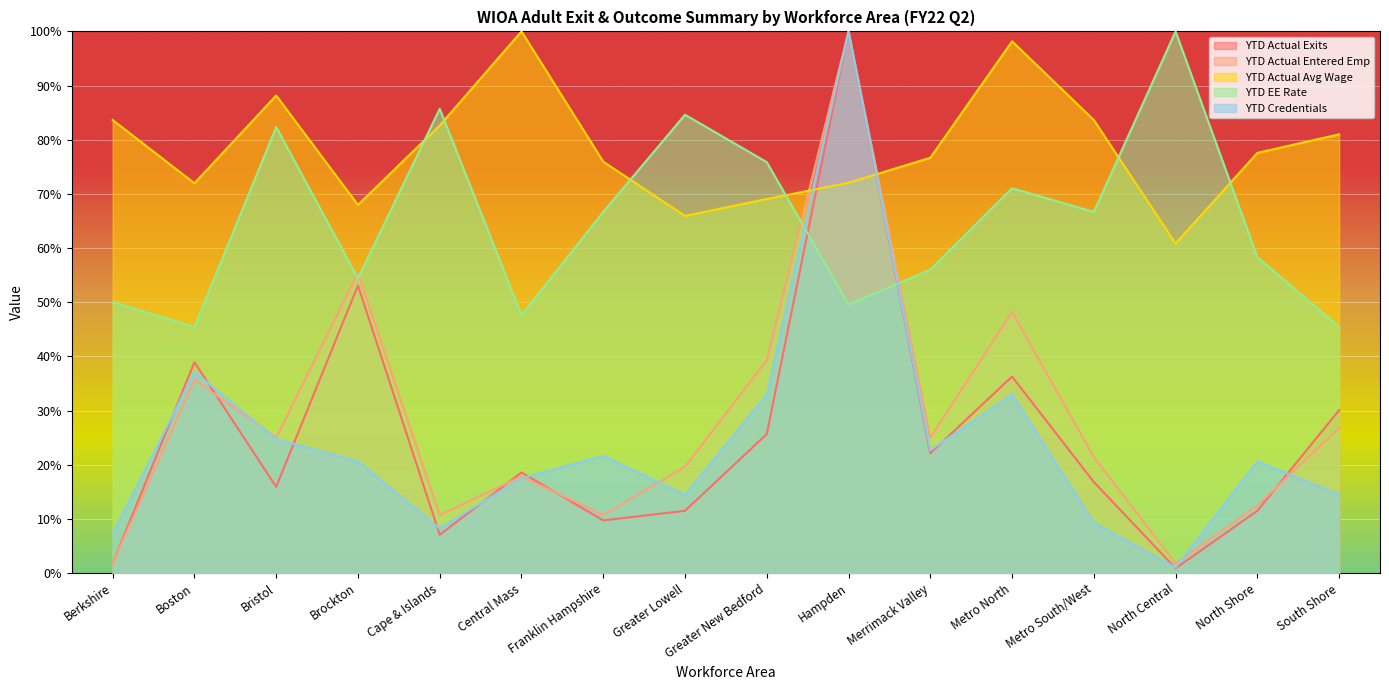

What is the label of the 2nd point from the left?

Boston